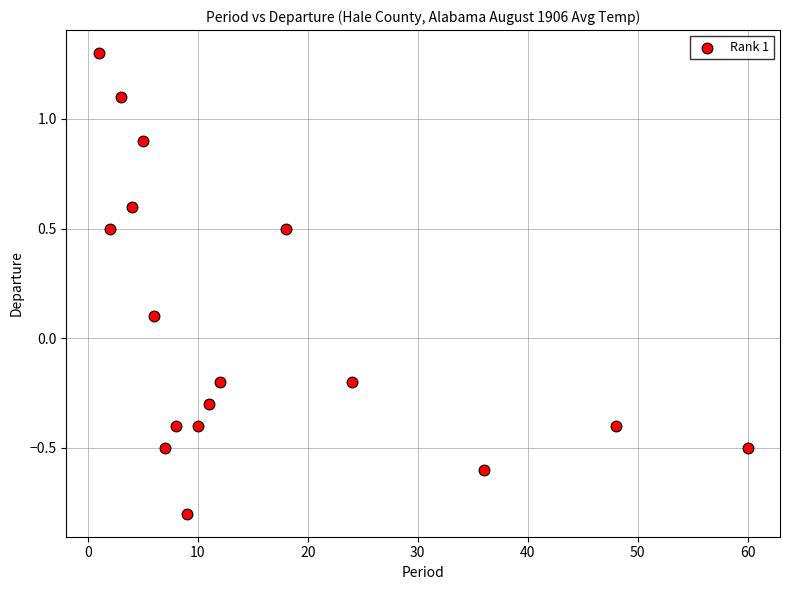

What is the range of X values (max minus min)?

59.0